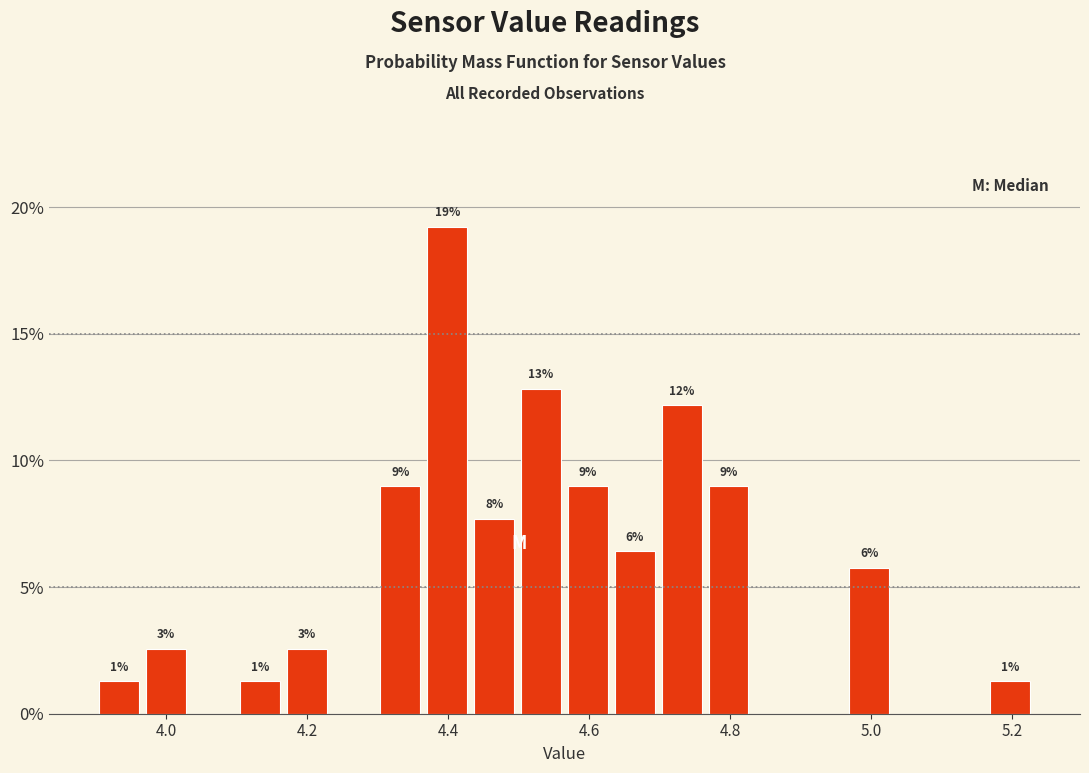

Around what value on the x-axis is the tallest bar? Give the approximate position of its centre, as read against the axis.

4.40